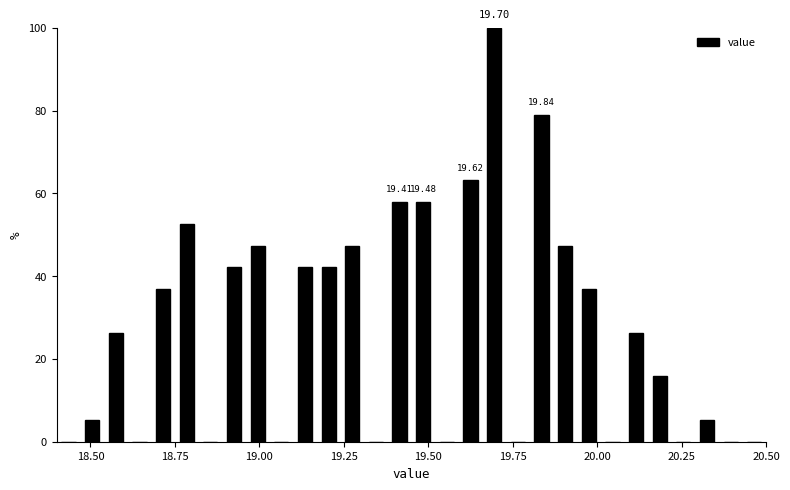

Read against the x-axis, roughly where is the centre of the tallest bar?

19.70